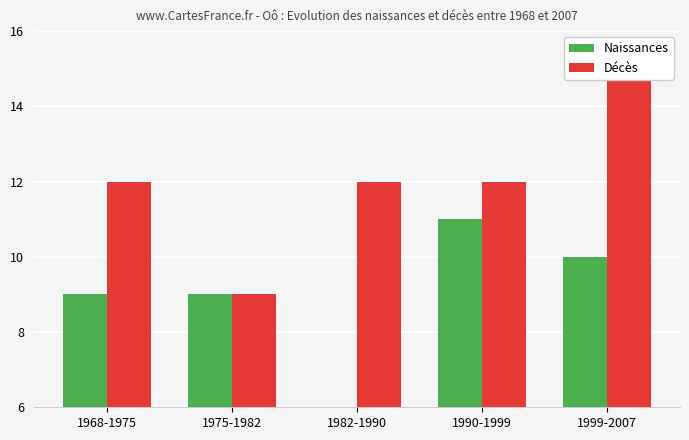

Reading left to right, extract all data points from this chart.

Naissances: 1968-1975=9	1975-1982=9	1982-1990=1	1990-1999=11	1999-2007=10
Décès: 1968-1975=12	1975-1982=9	1982-1990=12	1990-1999=12	1999-2007=15